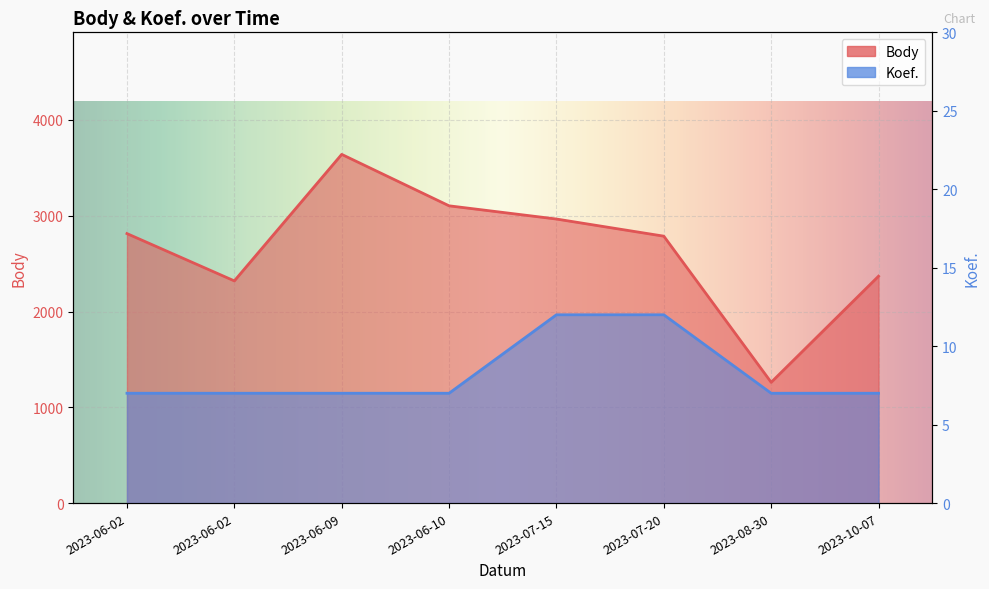

At how many categories does at least one series exceed 2398?

5